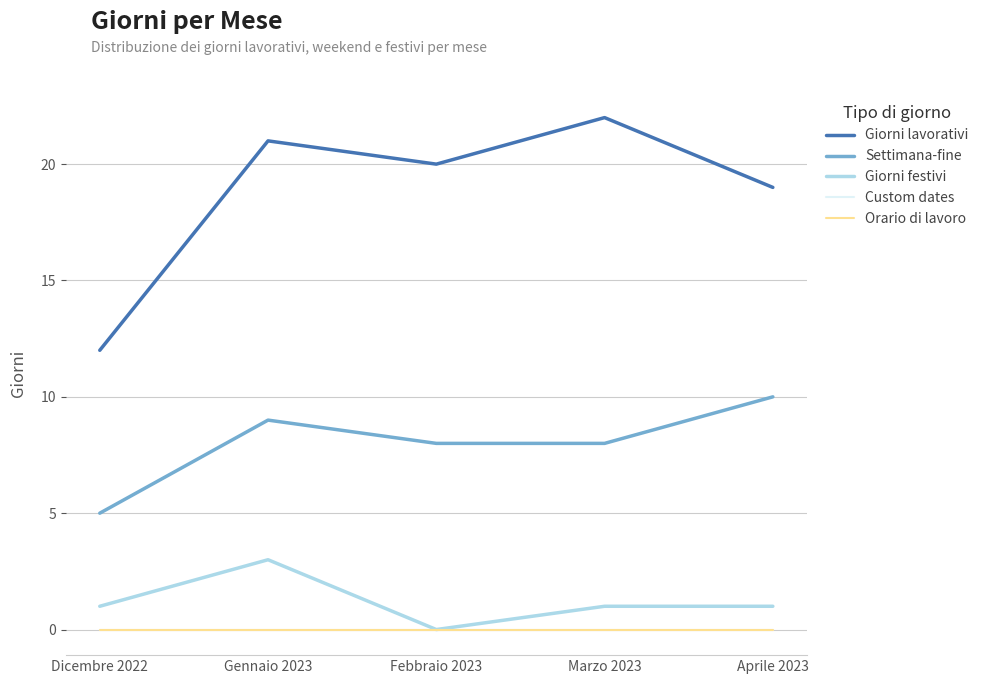

What position from the left is Gennaio 2023?

2